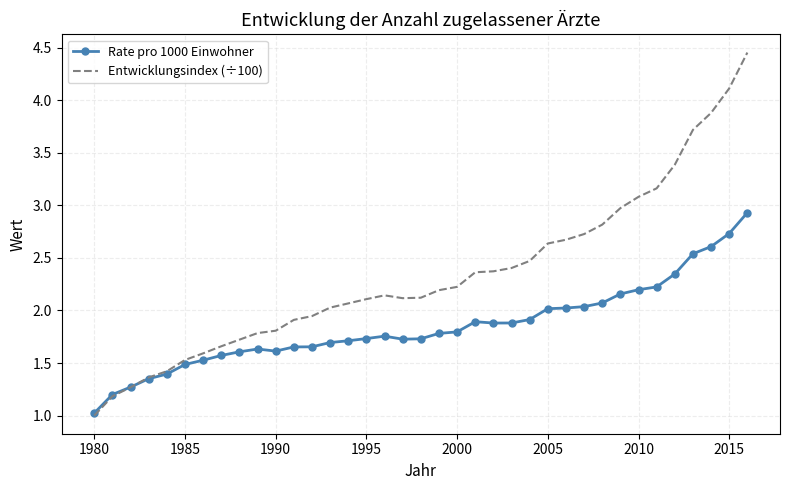

What is the minimum value for Rate pro 1000 Einwohner?

1.0